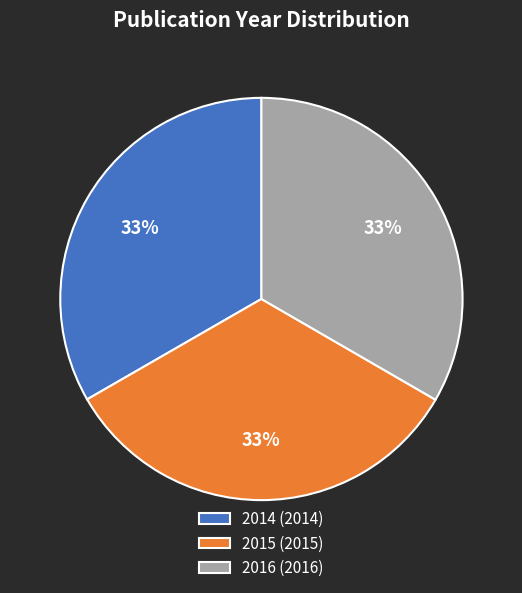

To the nearest percent, what is the combined percentage of 2014 and 2015?

67%